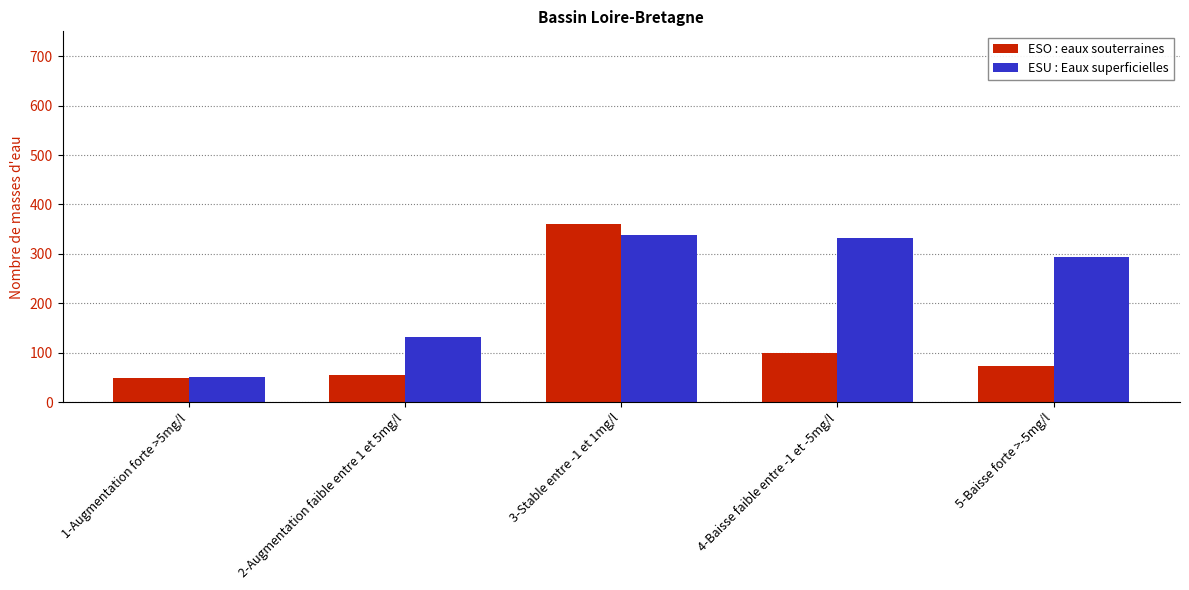

What is the label of the 5th bar from the right?

1-Augmentation forte >5mg/l